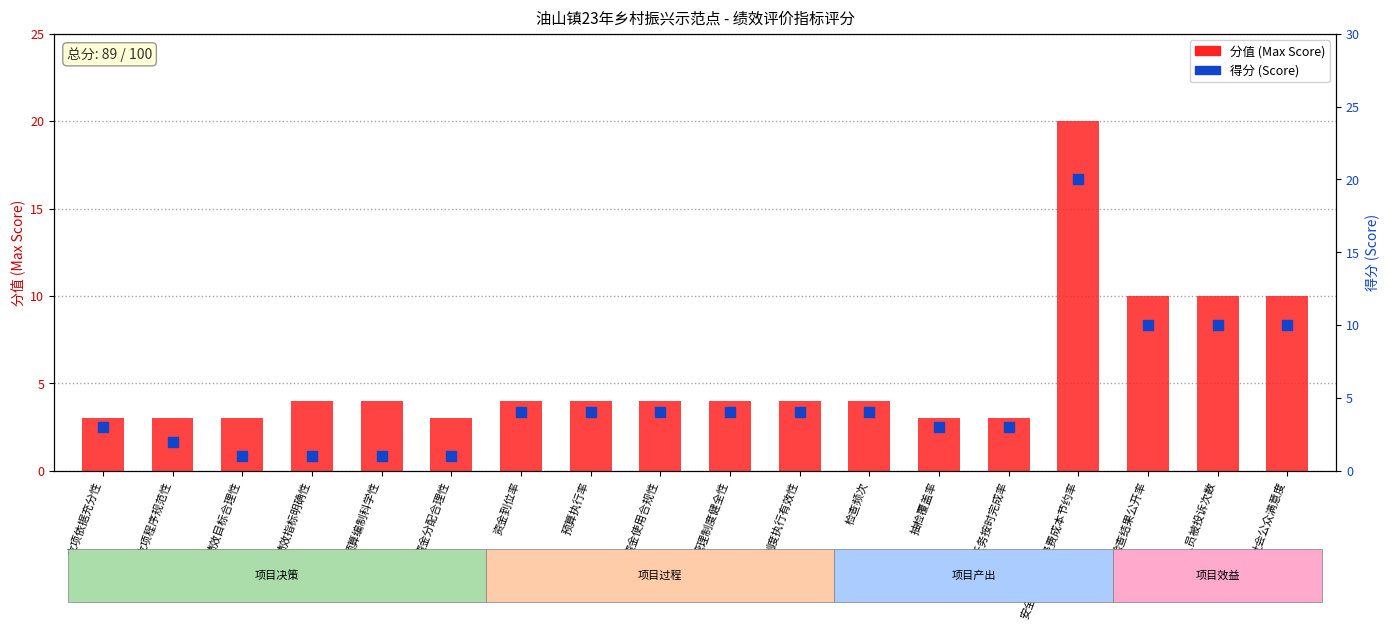

At which category is the sum across all series the highest?

安全生产监督经费成本节约率